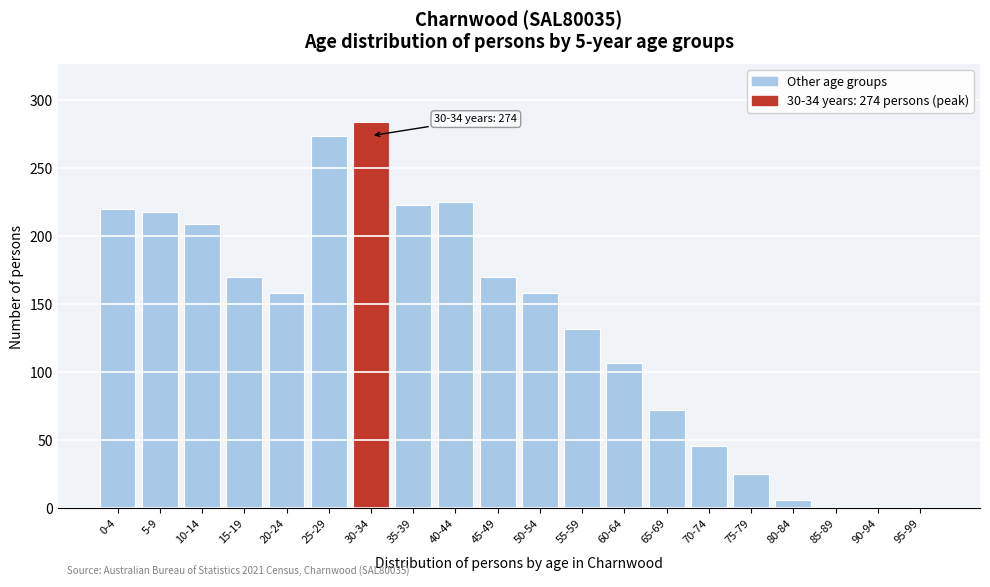

Reading left to right, list all the values displayed in this chart.

0-4=220	5-9=218	10-14=209	15-19=170	20-24=158	25-29=274	30-34=284	35-39=223	40-44=225	45-49=170	50-54=158	55-59=132	60-64=107	65-69=72	70-74=46	75-79=25	80-84=6	85-89=0	90-94=0	95-99=0